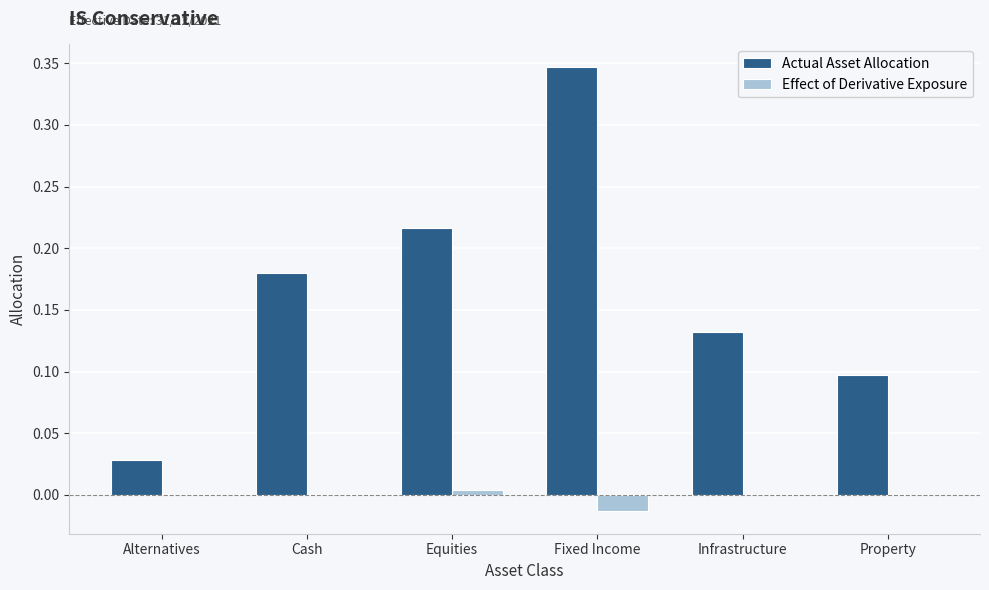

At which category does the chart reach its peak across all series?

Fixed Income